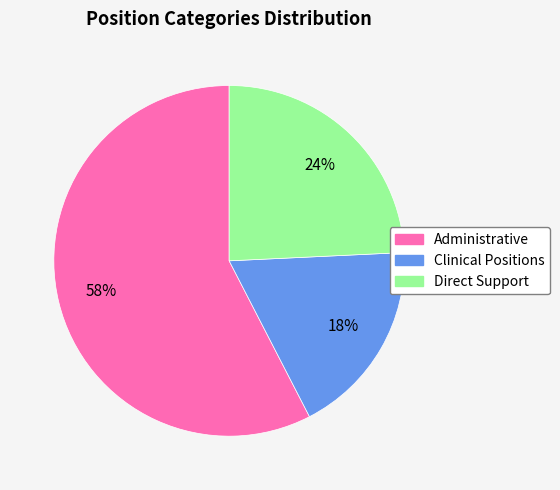

Between Clinical Positions and Administrative, which is larger?

Administrative